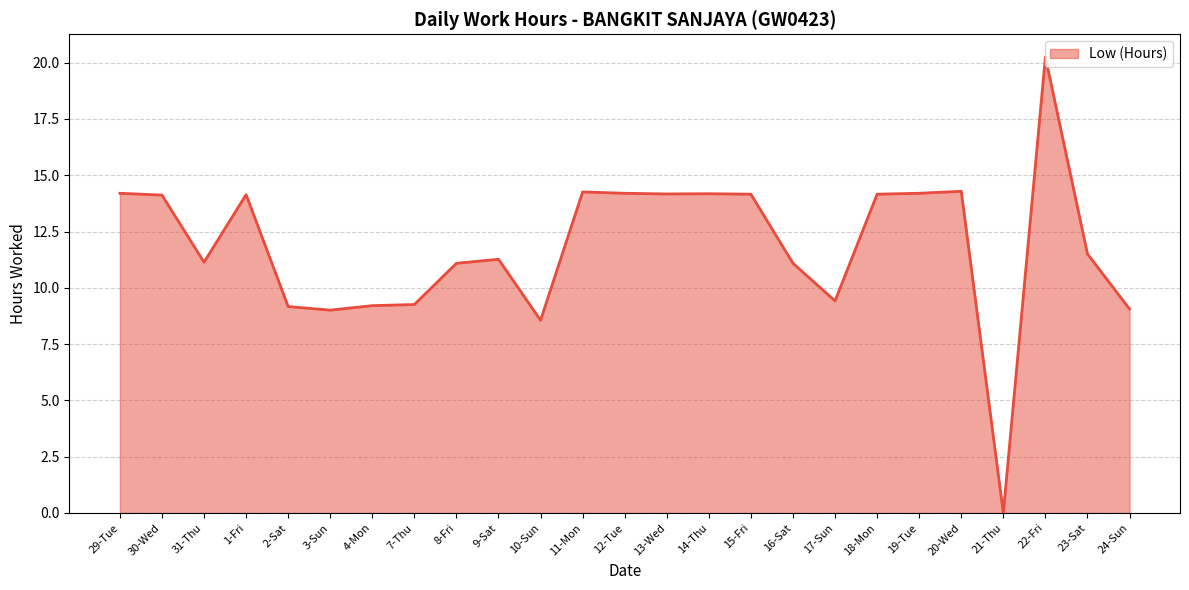

What position from the left is 1-Fri?

4